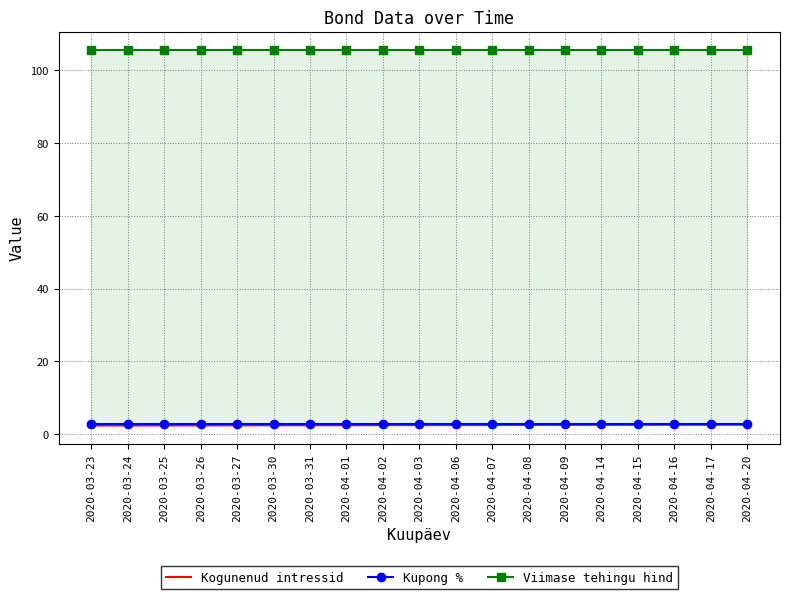

Which category has the highest value across all series?

2020-03-23